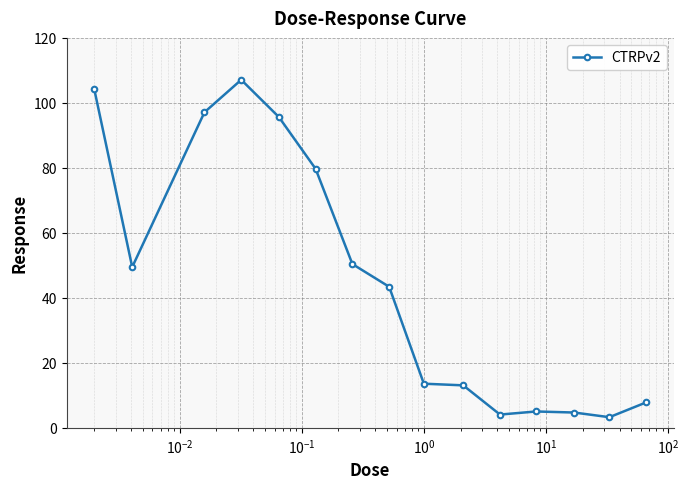

What is the difference between the maximum and minimum values?

103.8